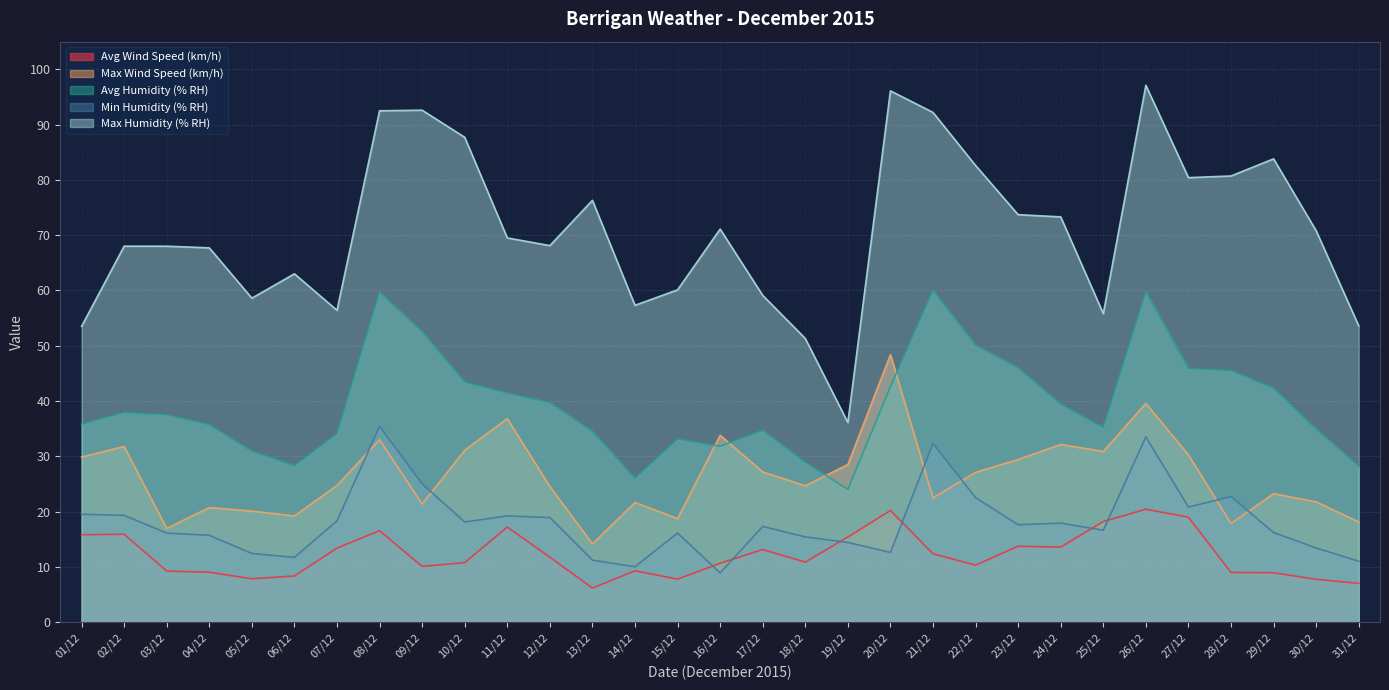

Is it true that Max Wind Speed (km/h) equals 21.3 at 09/12?

True